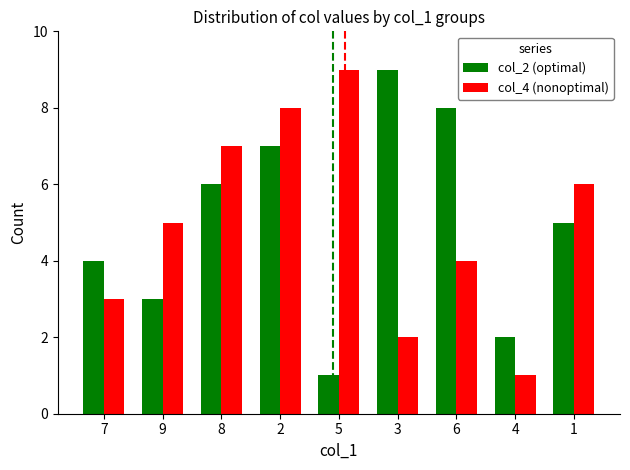

Reading left to right, what are all the values shown in this chart?

col_2 (optimal): 4	3	6	7	1	9	8	2	5
col_4 (nonoptimal): 3	5	7	8	9	2	4	1	6